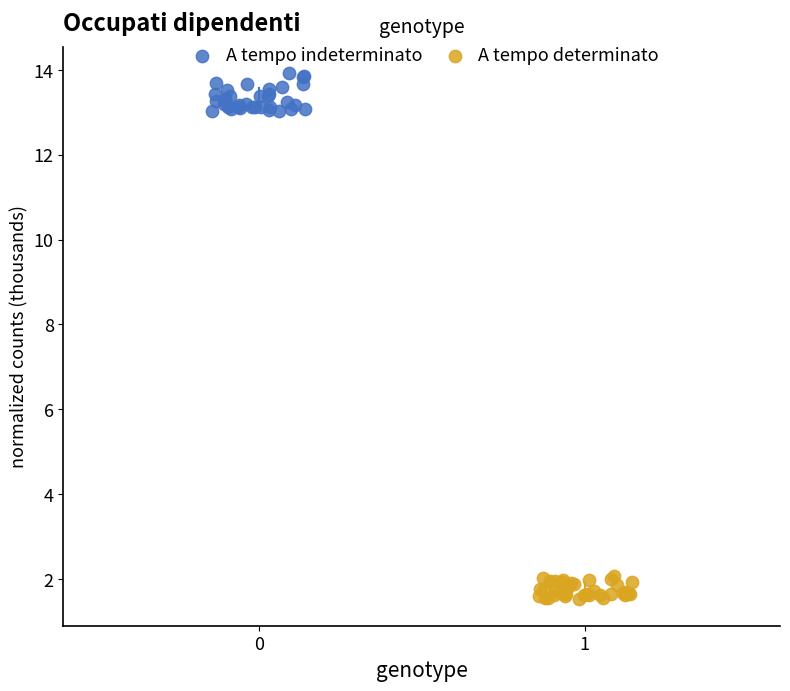

Which series contains the lowest Y value?

A tempo determinato